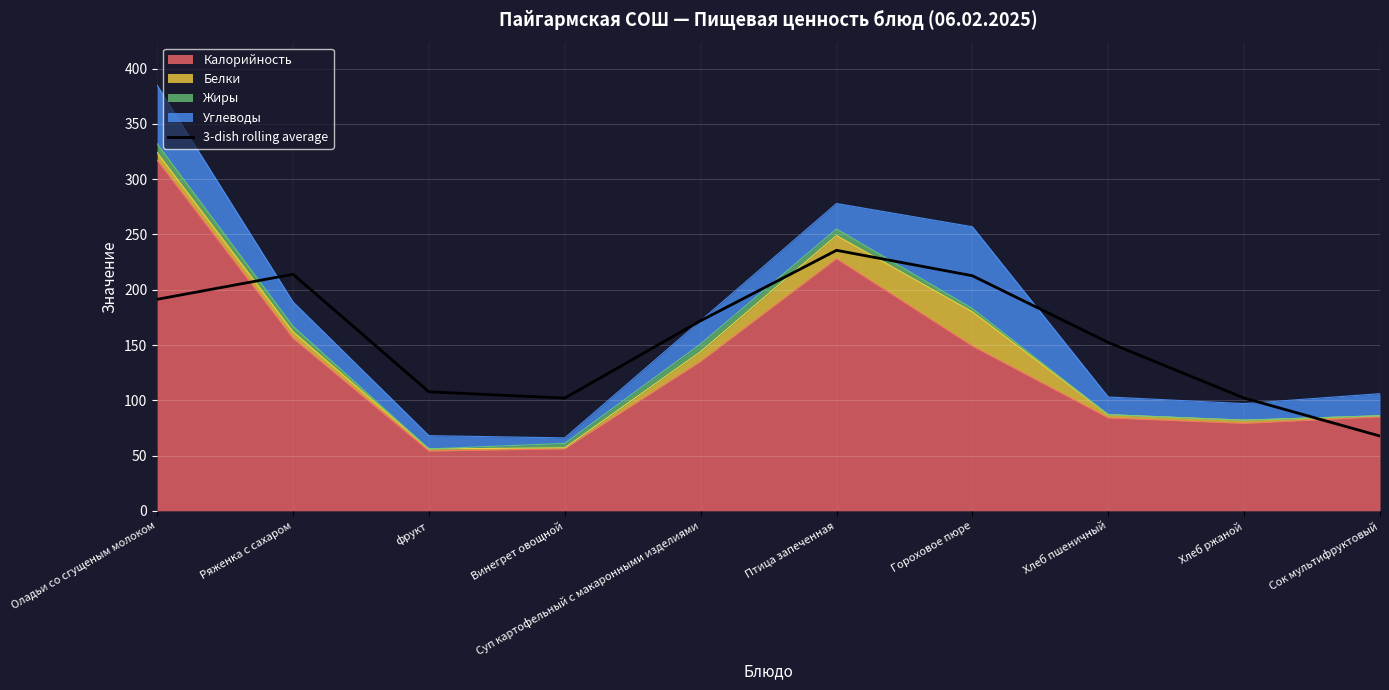

The chart shows a value of 92.0 at Сок мультифруктовый. True or false?

False